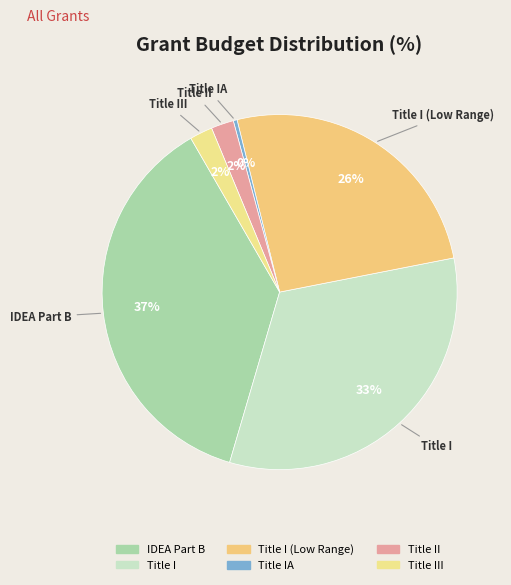

Count the number of slices in the pie.

6